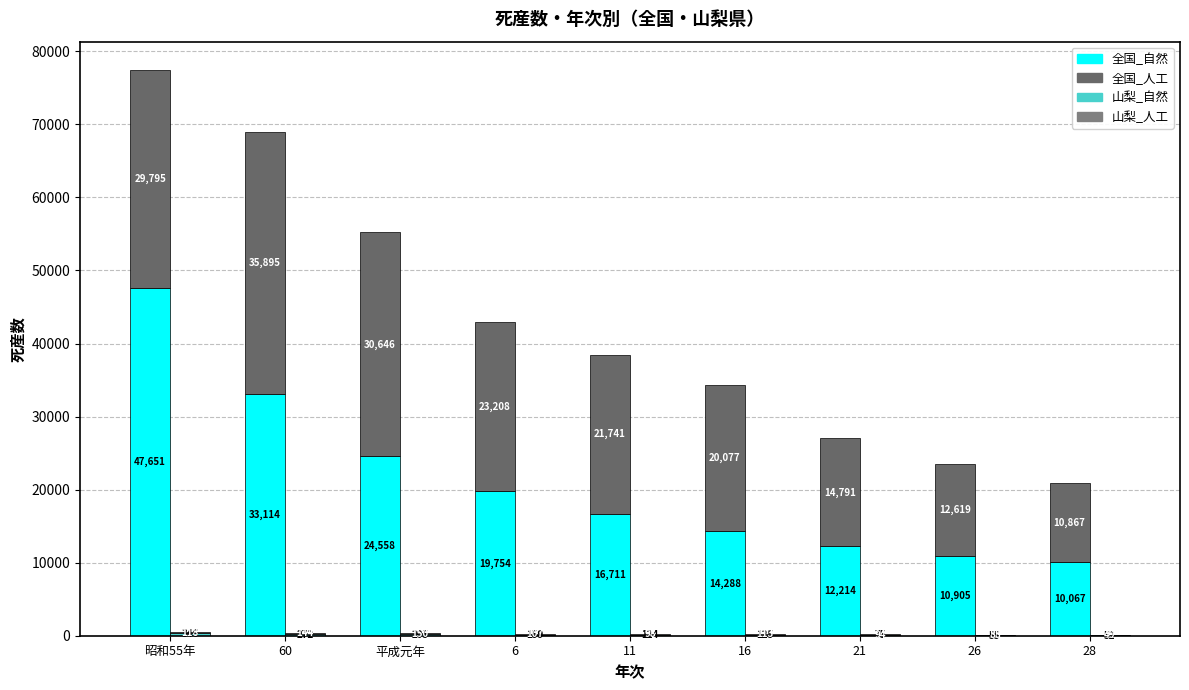

The value of 全国_人工 at 60 is 35895. True or false?

True